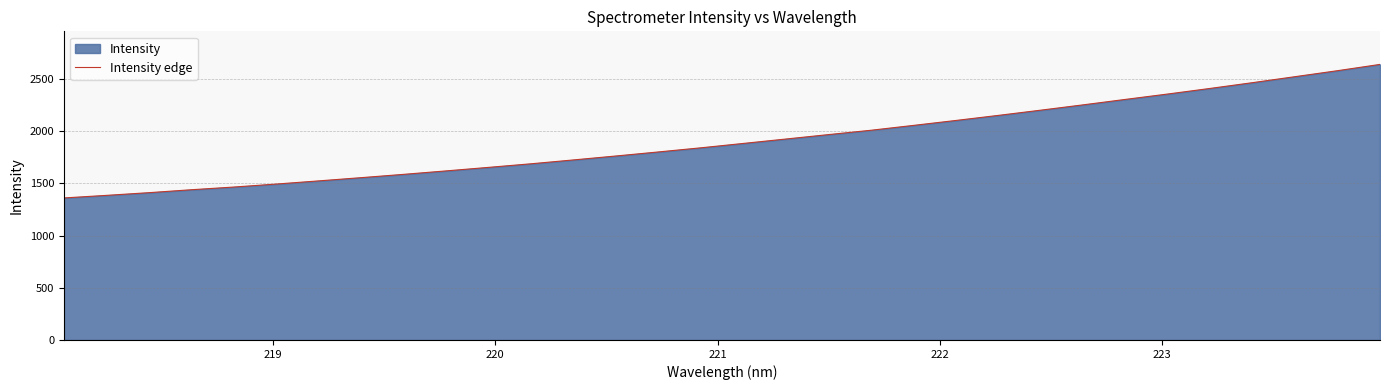

What is the smallest value displayed?

1361.4